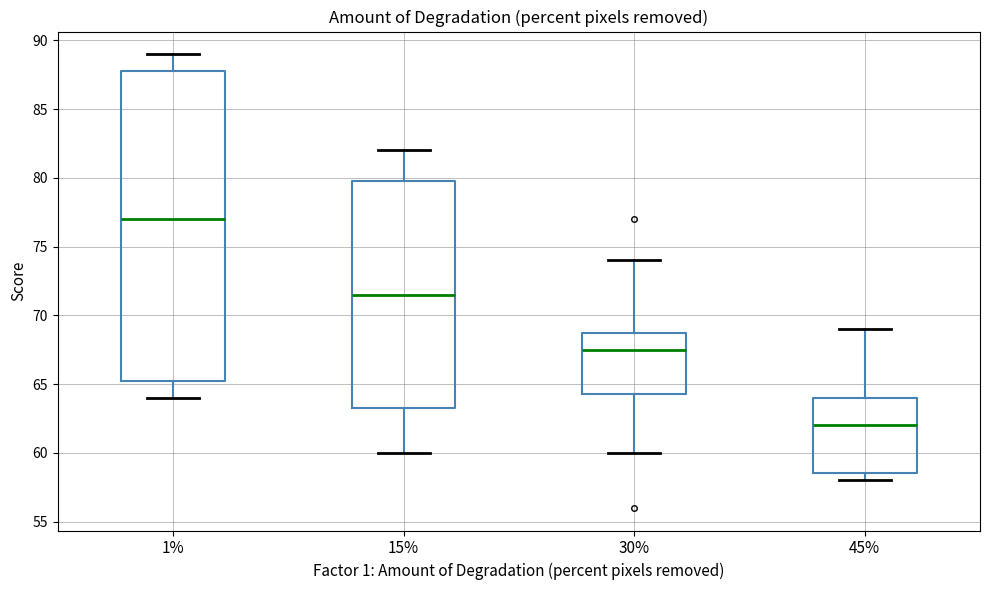

Reading left to right, read every box against the y-axis: the position of its median line, the range the box covers, and the ends of its whiskers. The values are not printed on the chart, so give them approximately, as read against the axis.

1%: median 77.0, box 65.5 to 88.0, whiskers 64.0 to 89.0
15%: median 71.5, box 63.5 to 80.0, whiskers 60.0 to 82.0
30%: median 67.5, box 64.5 to 69.0, whiskers 60.0 to 74.0
45%: median 62.0, box 58.5 to 64.0, whiskers 58.0 to 69.0